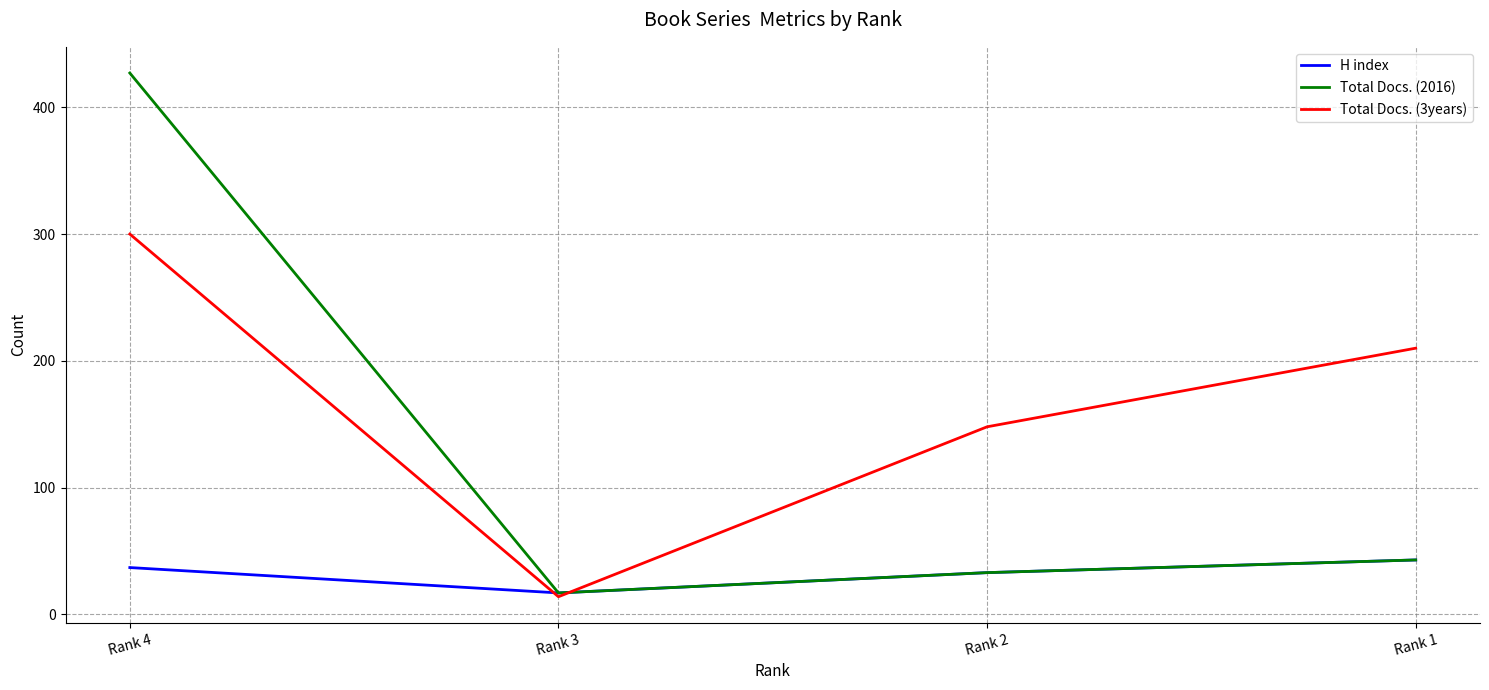

Where is Total Docs. (3years) nearest to the value 157?

Rank 2